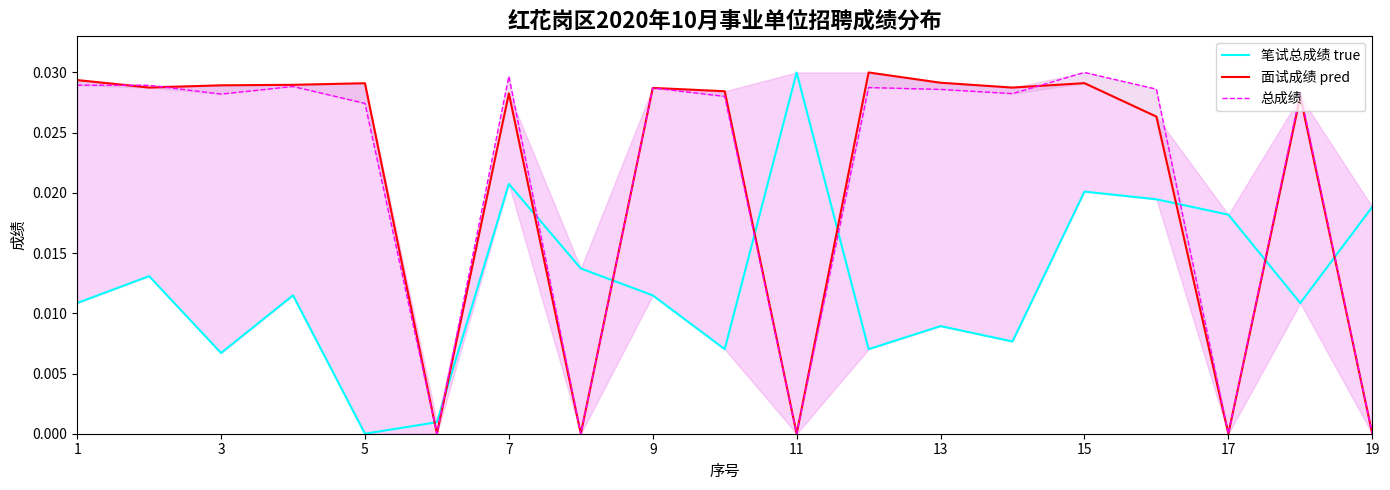

At which category does 总成绩 reach its first local peak?

7